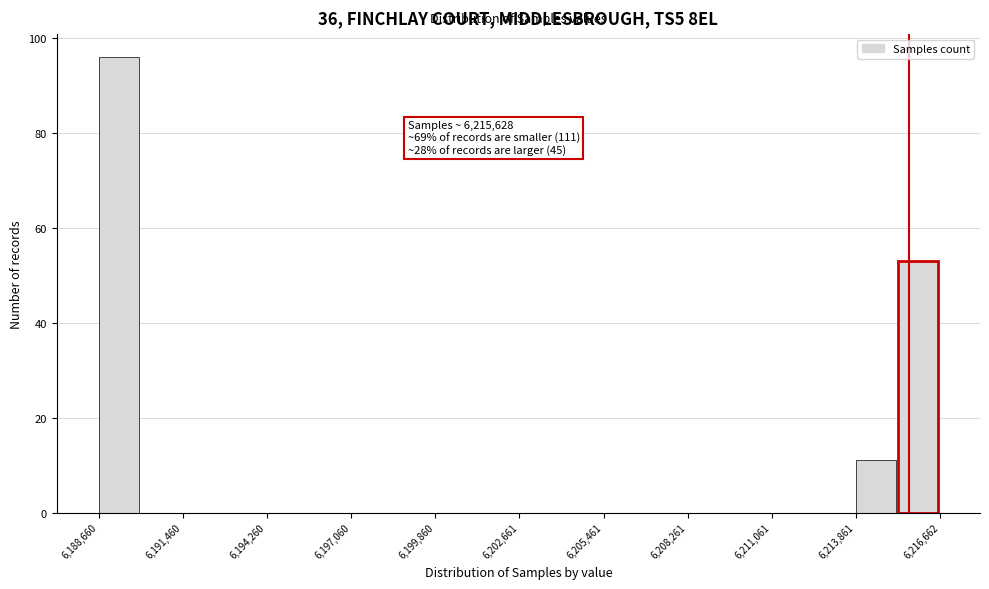

Read against the x-axis, roughly where is the centre of the tallest bar?

6189500